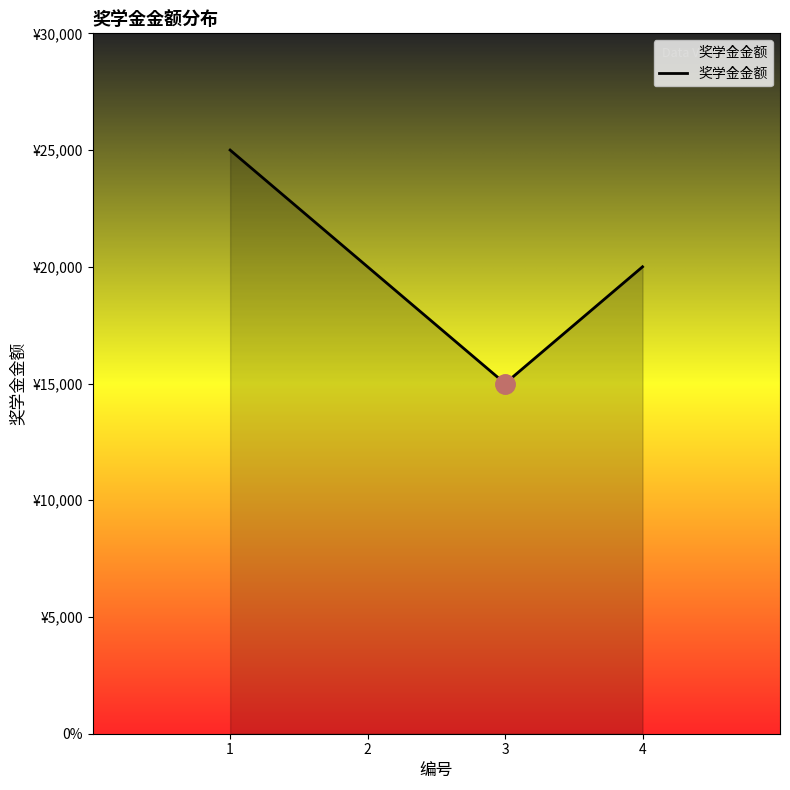

How many interior local valleys (lower than both neighbors) does the data have?

1